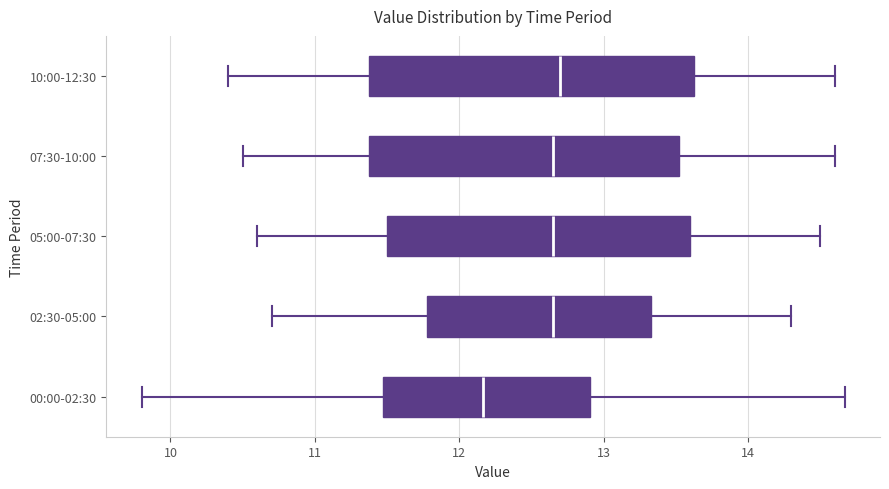

Where does the left whisker of the box for 02:30-05:00 end on the x-axis? The values are not printed on the chart, so give them approximately, as read against the axis.

10.7